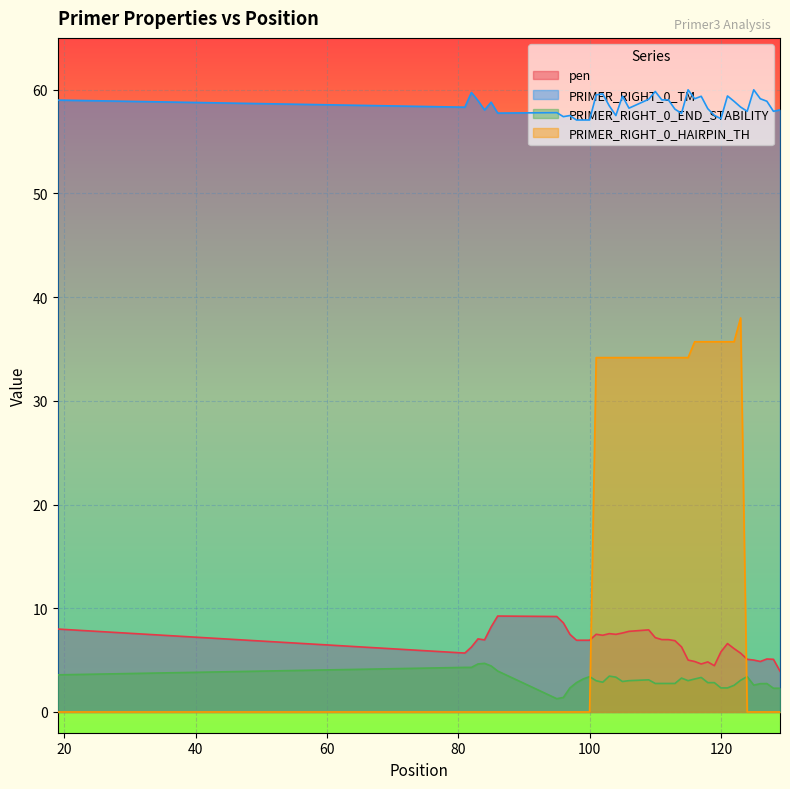

What is the difference between the maximum and minimum values in the PRIMER_RIGHT_0_HAIRPIN_TH series?

38.0